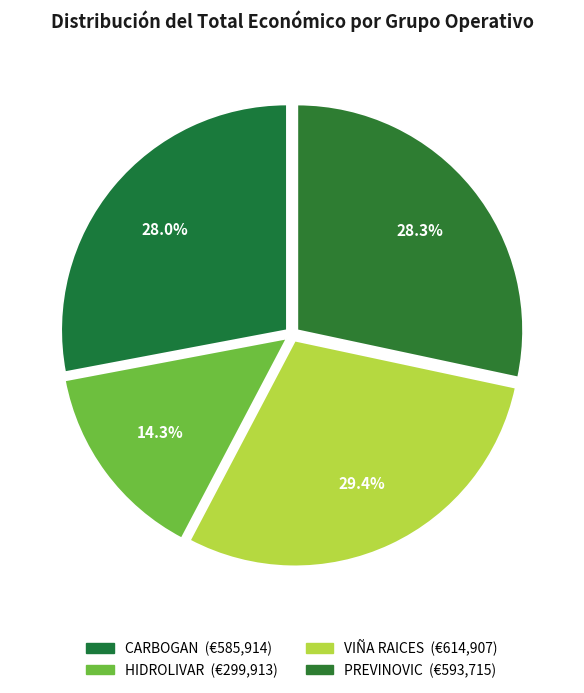

How many slices are in this pie chart?

4